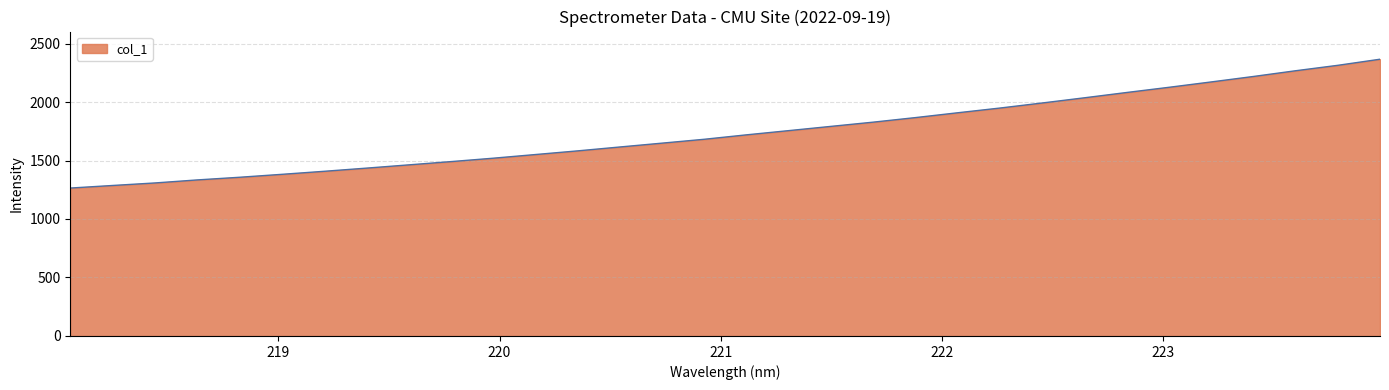

What is the difference between the maximum and minimum values?

1101.3